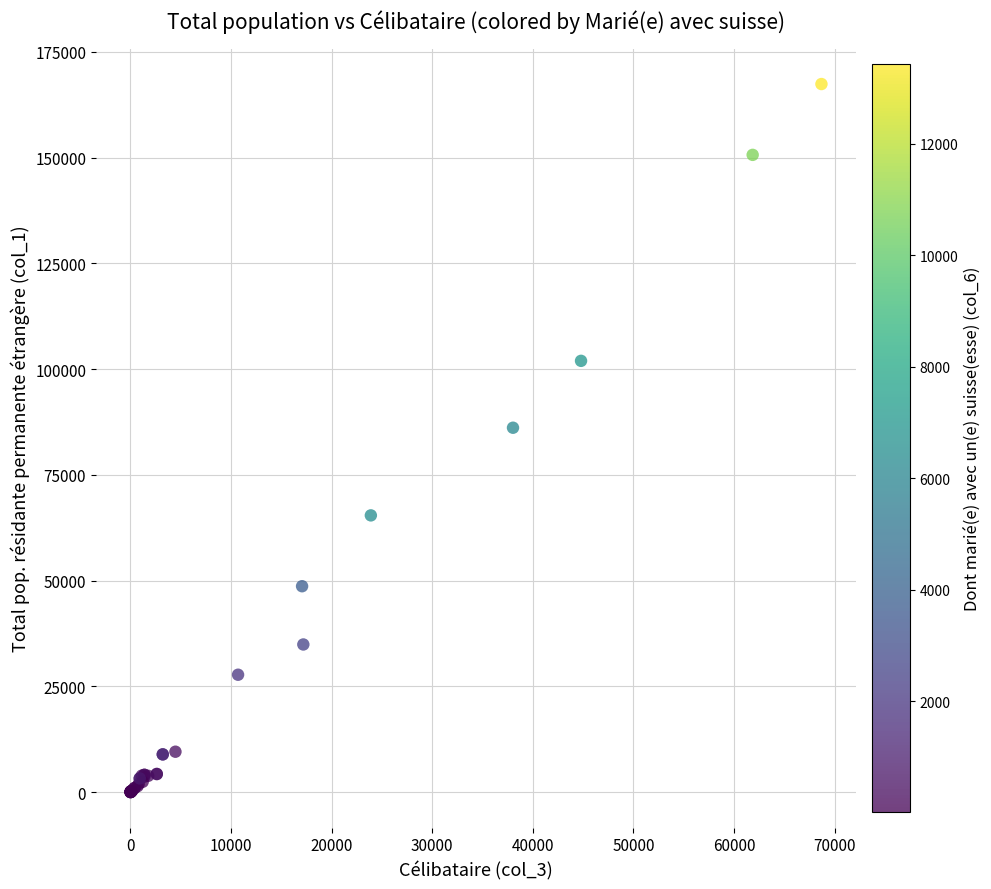

What Y value in the scatter plot is closest to 83697?

86145